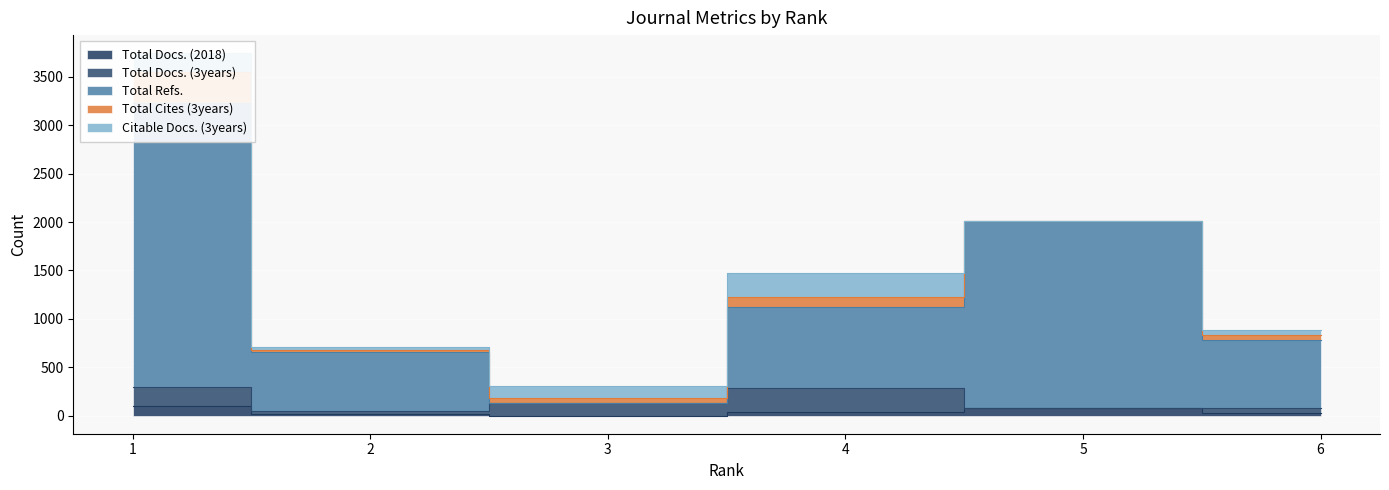

Between 2 and 5, which series saw the biggest shift?

Total Refs.